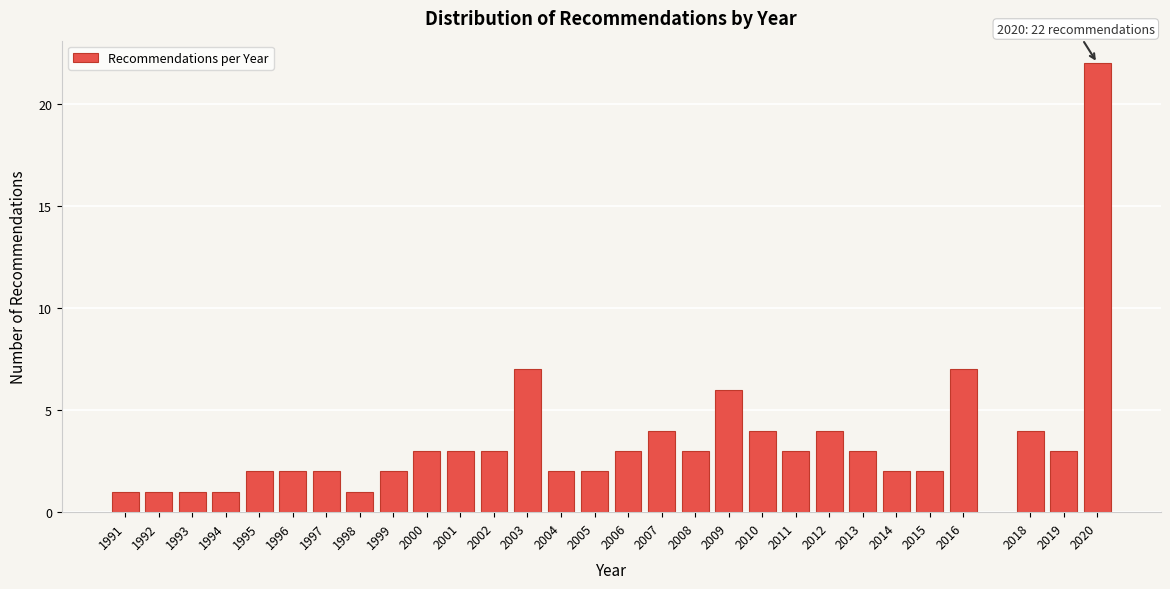

Reading left to right, extract all data points from this chart.

1991=1	1992=1	1993=1	1994=1	1995=2	1996=2	1997=2	1998=1	1999=2	2000=3	2001=3	2002=3	2003=7	2004=2	2005=2	2006=3	2007=4	2008=3	2009=6	2010=4	2011=3	2012=4	2013=3	2014=2	2015=2	2016=7	2018=4	2019=3	2020=22